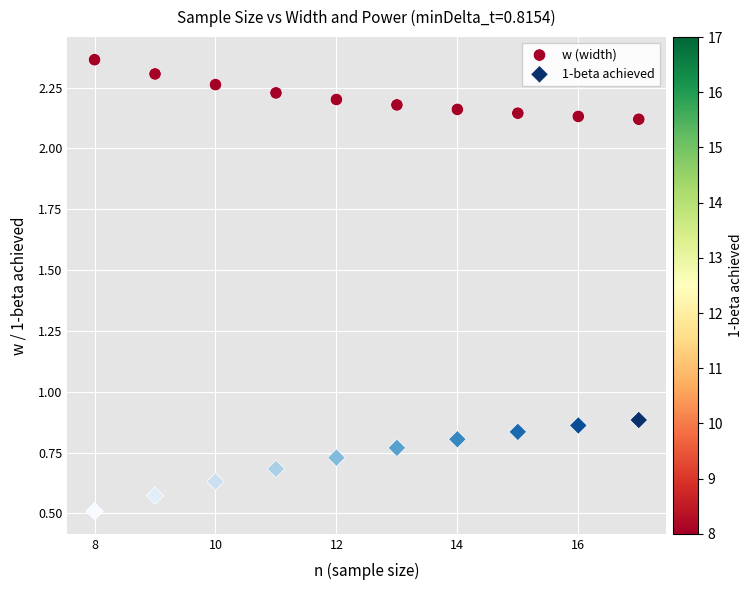

Which series has the largest Y range (max minus min)?

1-beta achieved